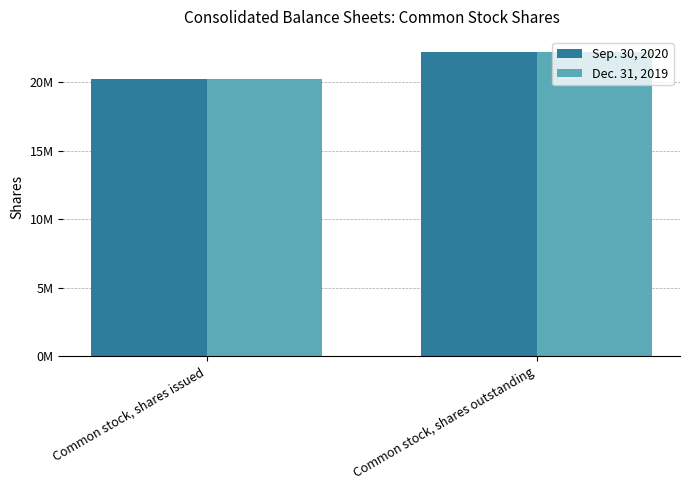

What is the label of the 2nd bar from the left?

Common stock, shares outstanding